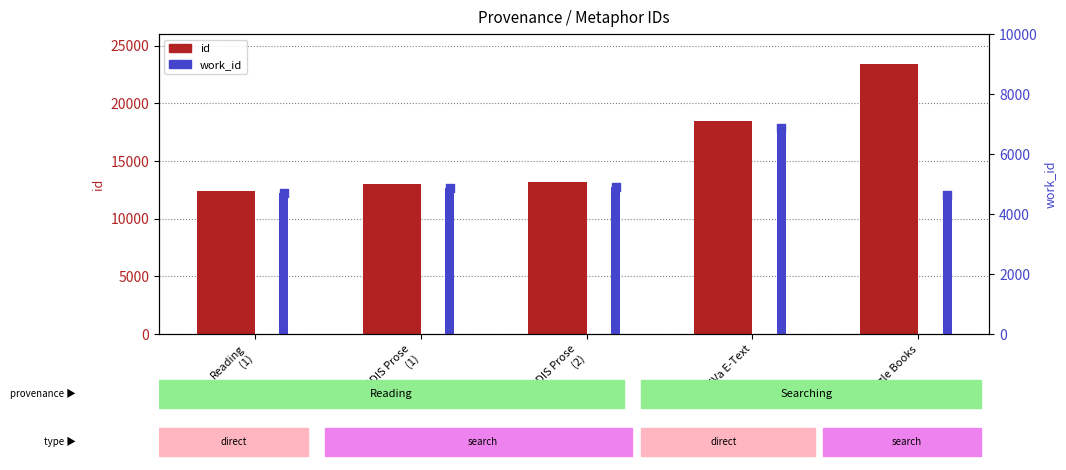

At how many categories does at least one series exceed 6566?

5